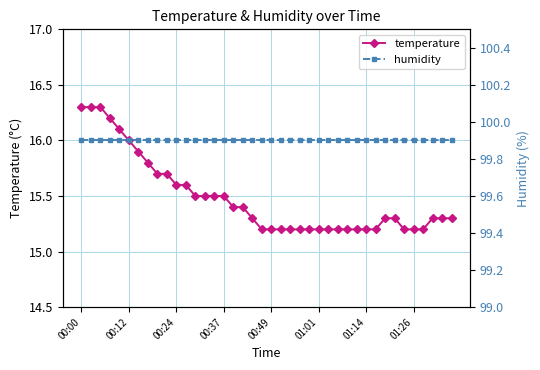

What is the highest value of the temperature series?

16.3